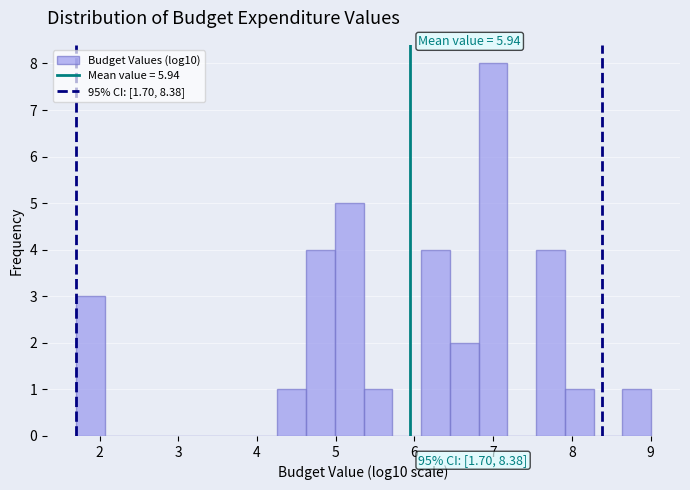

Around what value on the x-axis is the tallest bar? Give the approximate position of its centre, as read against the axis.

7.0